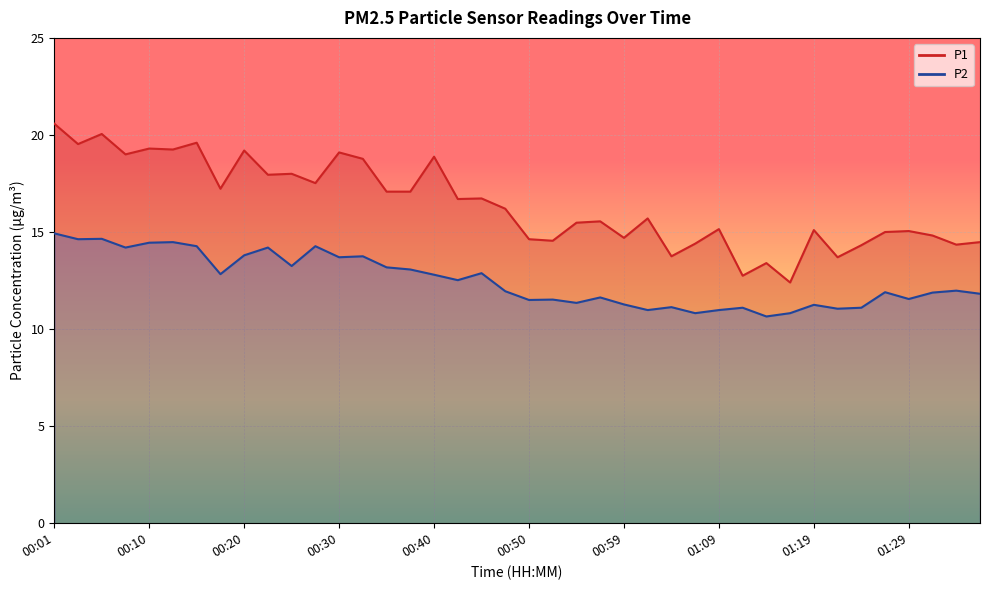

At how many categories does at least one series exceed 12?

40